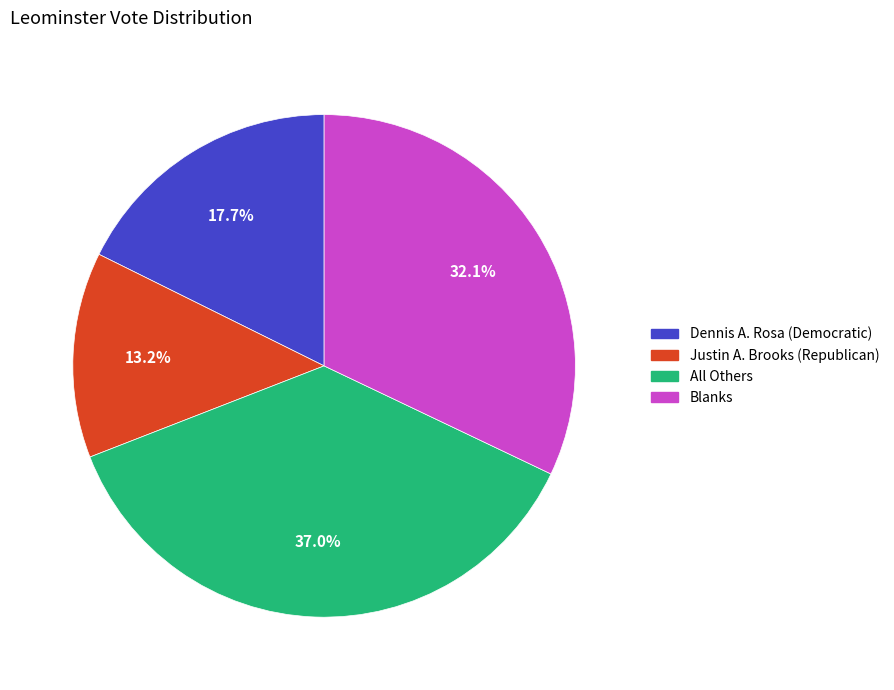

To the nearest percent, what is the difference between the All Others and Dennis A. Rosa (Democratic) slice percentages?

19%